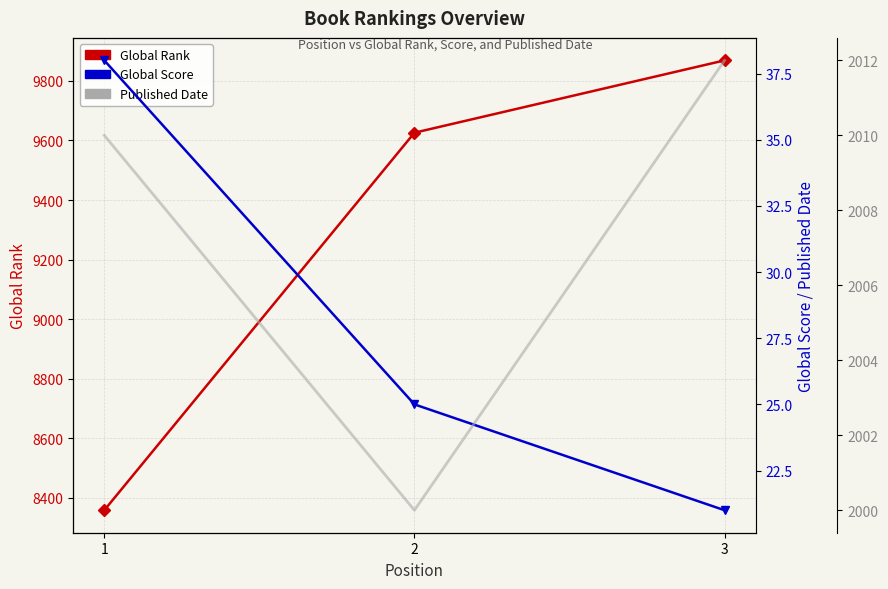

List the series in order of their overall mean, lowest first.

Global Score, Published Date, Global Rank